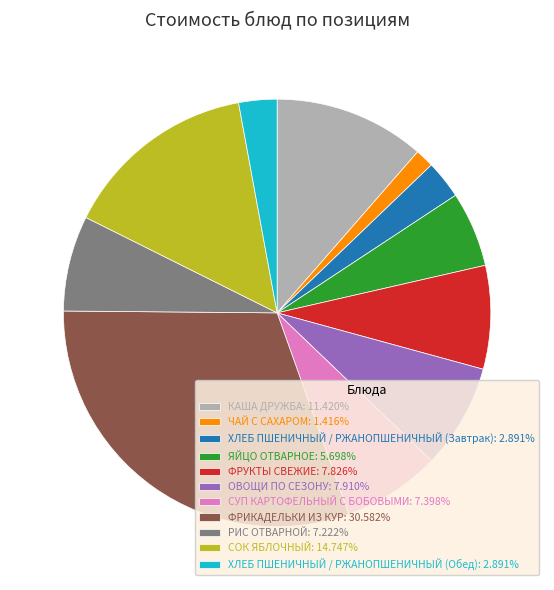

Which slice is the largest?

ФРИКАДЕЛЬКИ ИЗ КУР